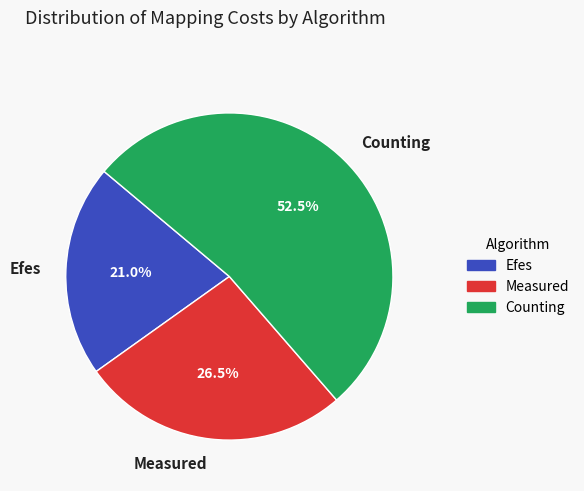

What is the total percentage of Efes and Measured?

47.5%